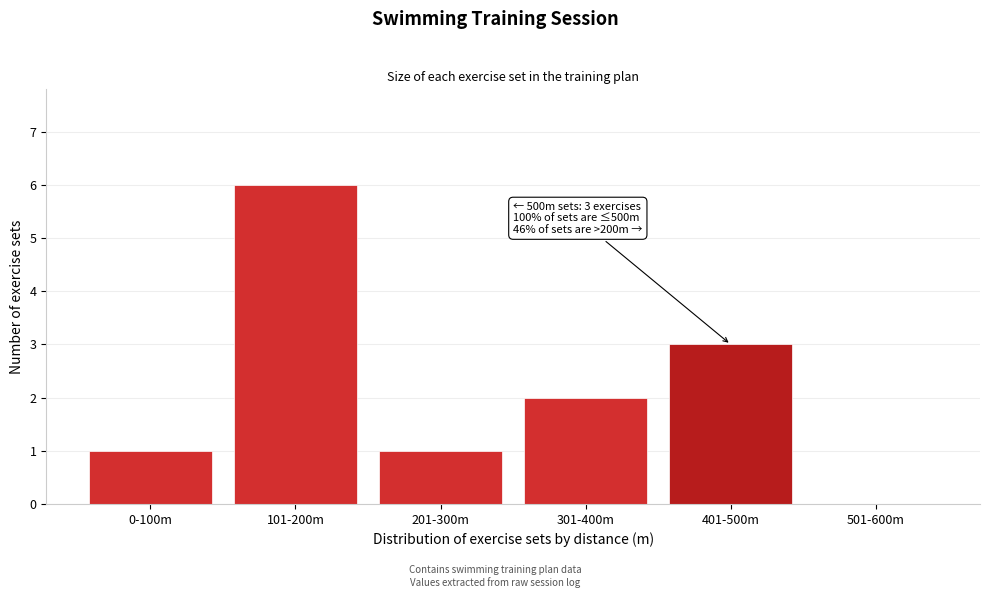

Reading left to right, list all the values displayed in this chart.

0-100m=1	101-200m=6	201-300m=1	301-400m=2	401-500m=3	501-600m=0